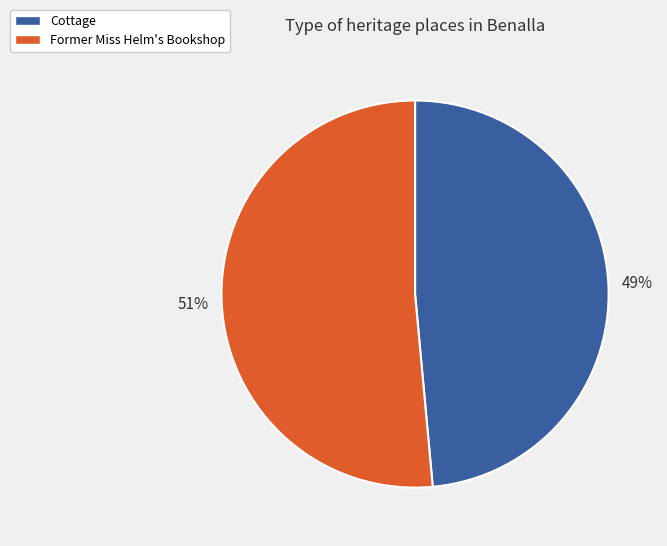

To the nearest percent, what portion does Cottage represent?

49%